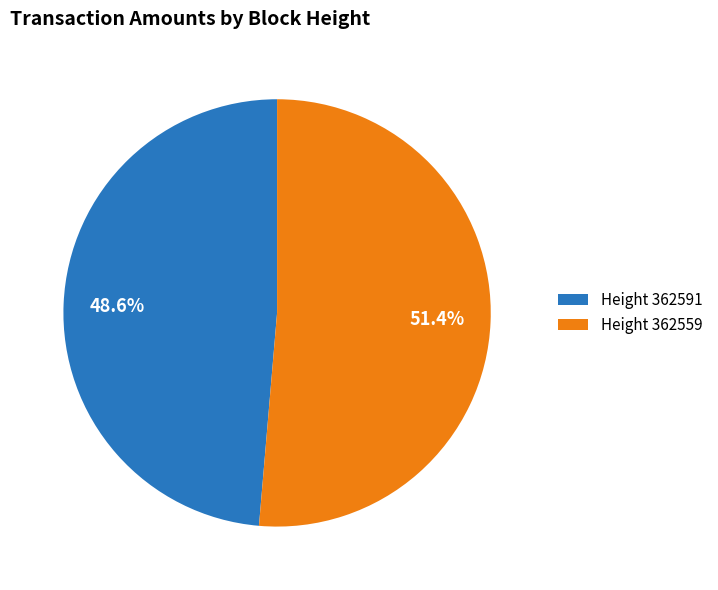

What is the smallest slice in the pie chart?

Height 362591